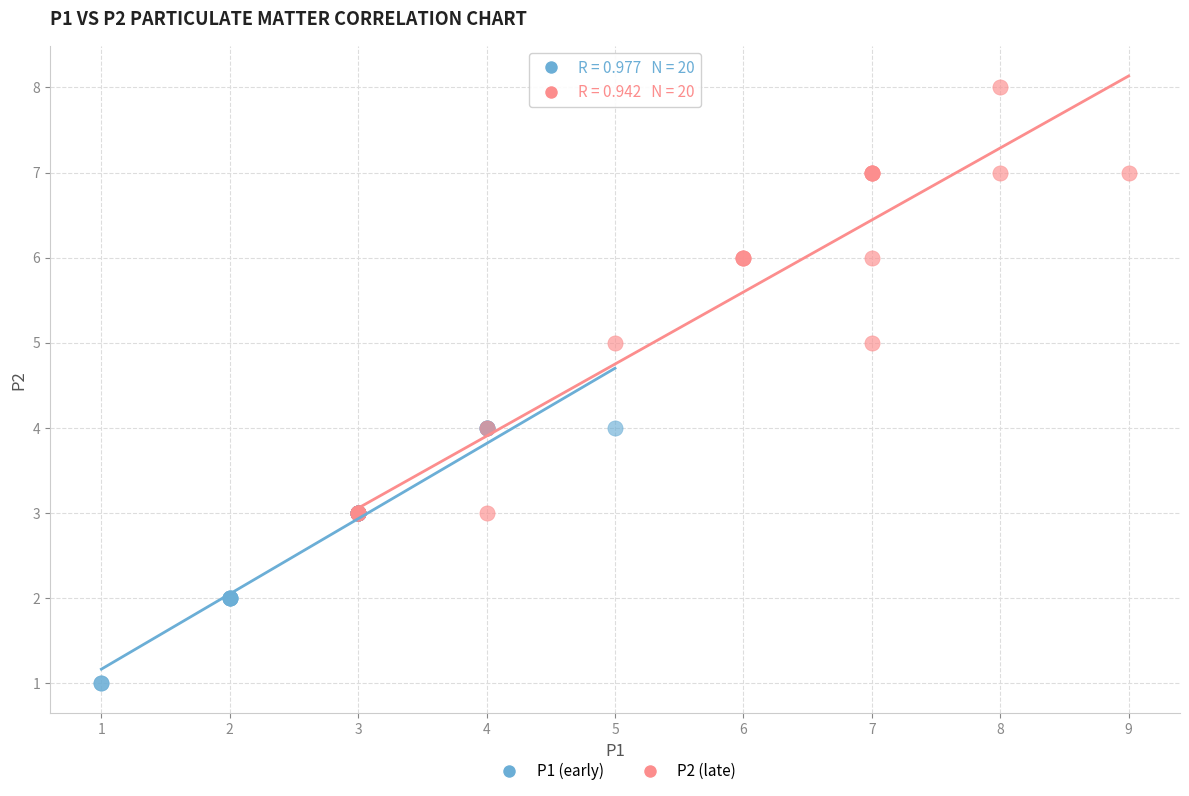

Which series contains the lowest Y value?

P1 (early)